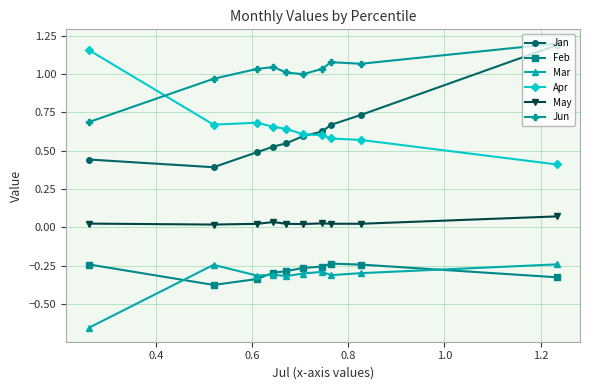

What are all the series names shown in the legend?

Jan, Feb, Mar, Apr, May, Jun